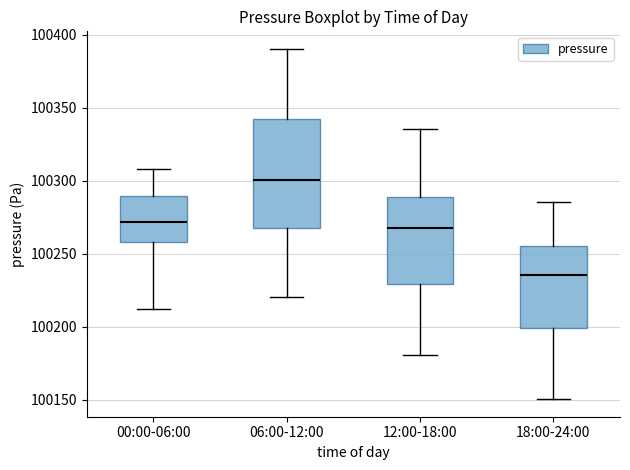

Which box's median line is the highest?

06:00-12:00